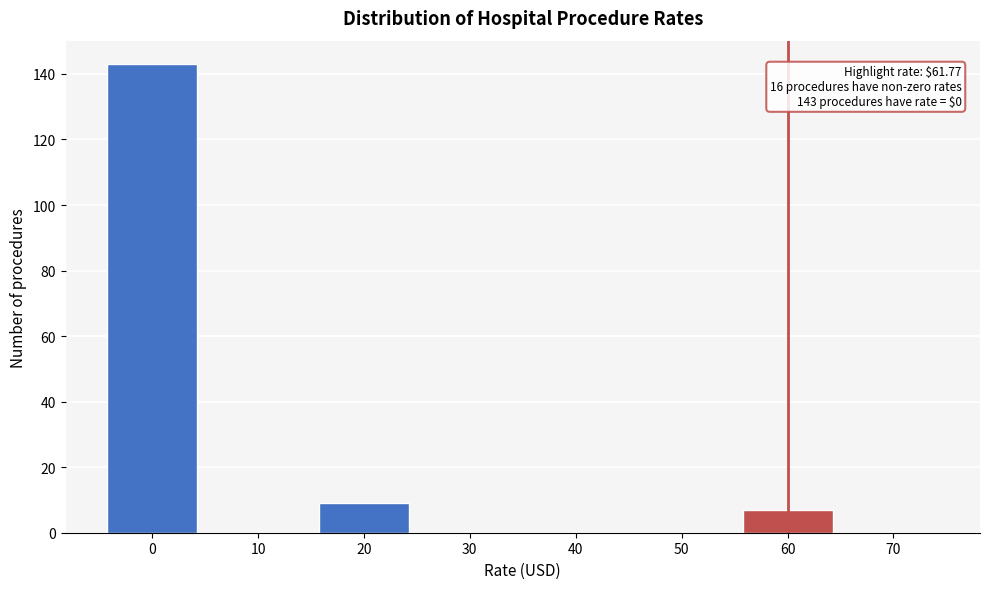

Reading left to right, extract all data points from this chart.

0=143	10=0	20=9	30=0	40=0	50=0	60=7	70=0